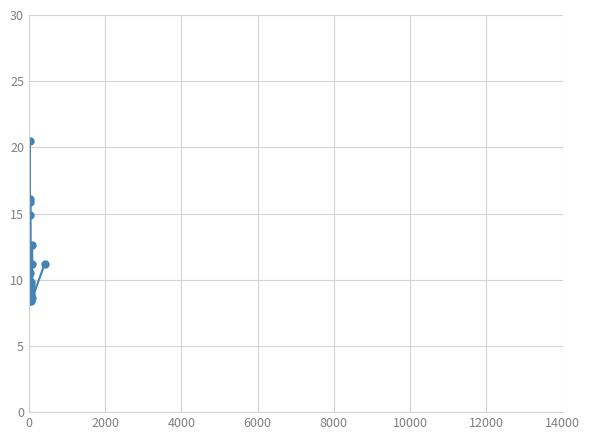

Is this an area chart (filled region under the line)?

No